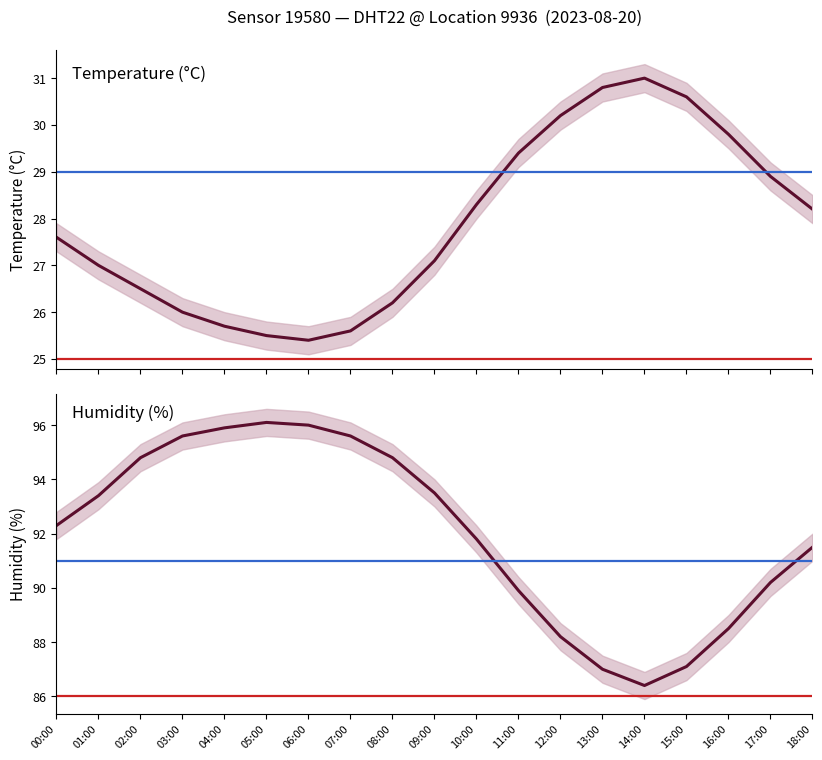

Is it true that temperature equals 27.0 at 01:00?

True